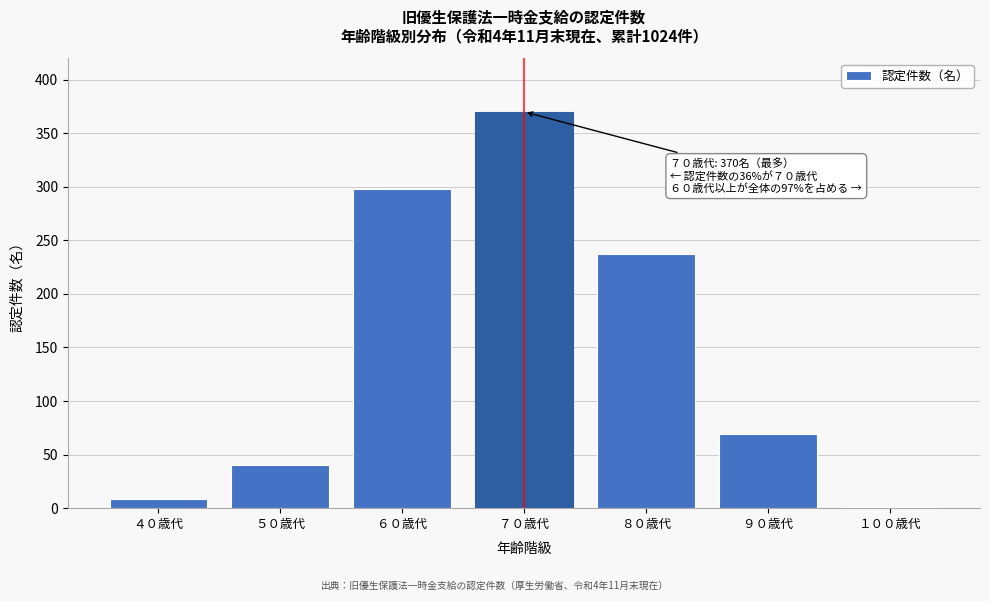

Reading left to right, transcribe all the data shown in this chart.

４０歳代=9	５０歳代=40	６０歳代=298	７０歳代=370	８０歳代=237	９０歳代=69	１００歳代=1